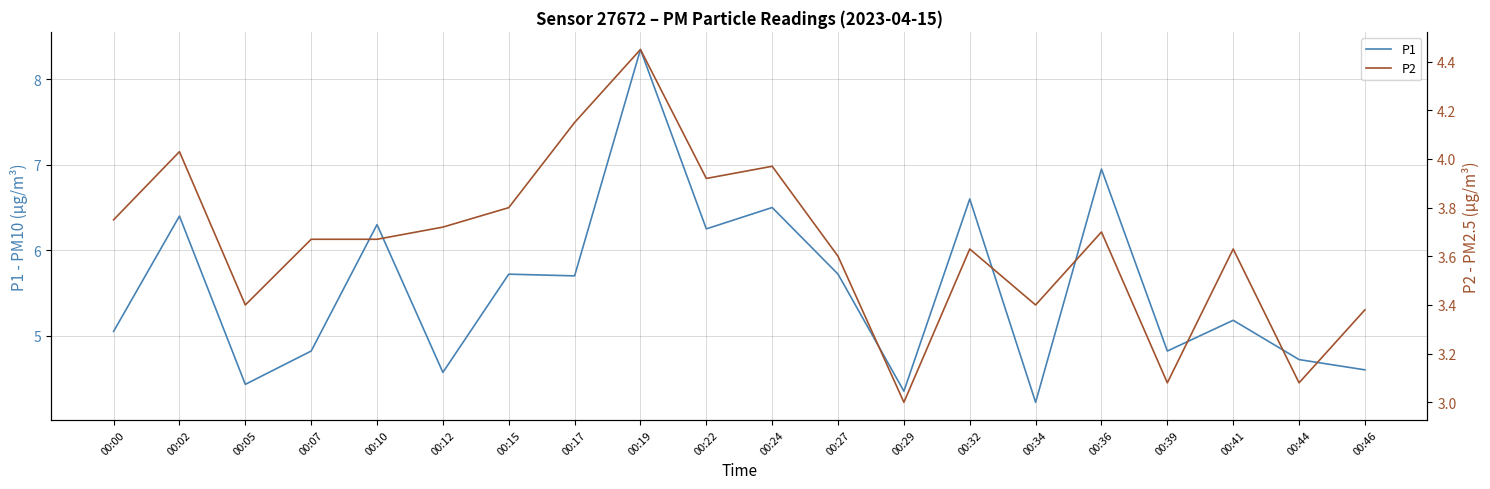

Rank the series by their average value, from lowest to highest.

P2, P1